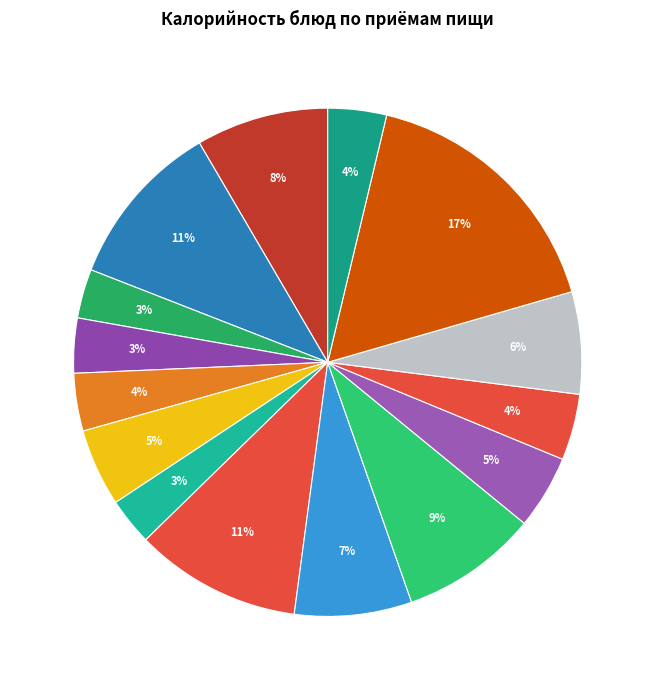

How many segments does this pie chart have?

15